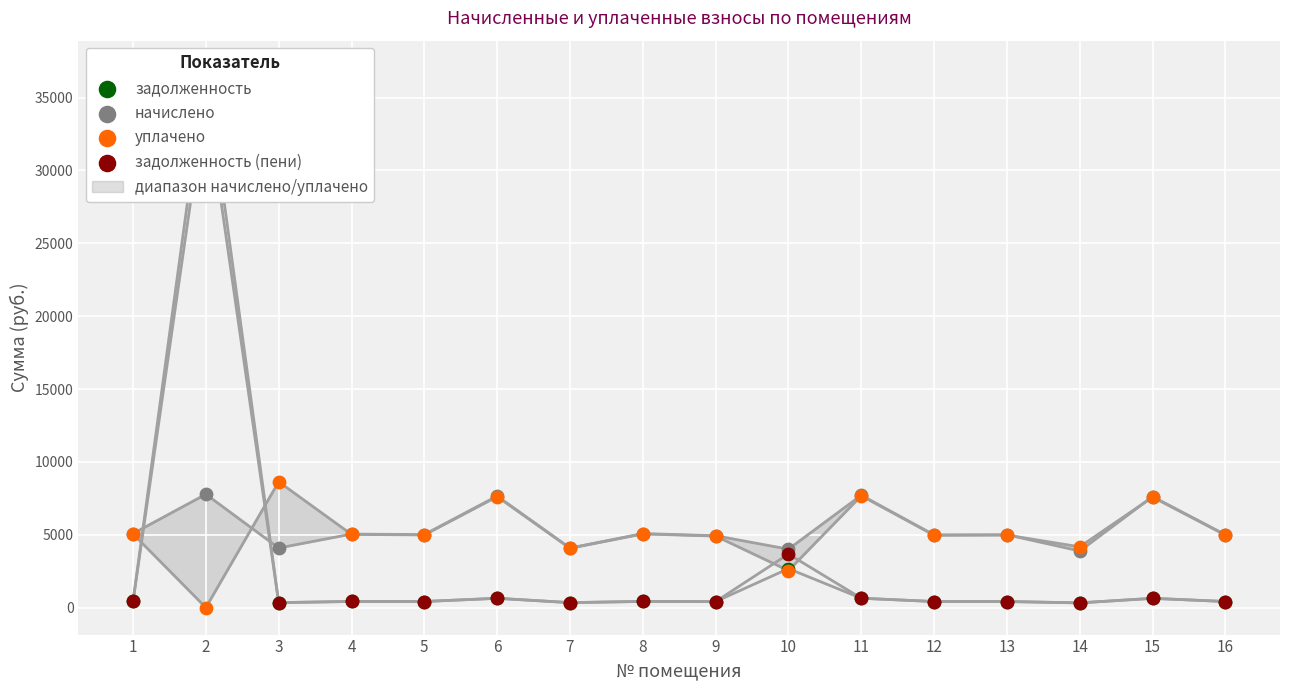

What is the total value across all series at 9?

10660.1